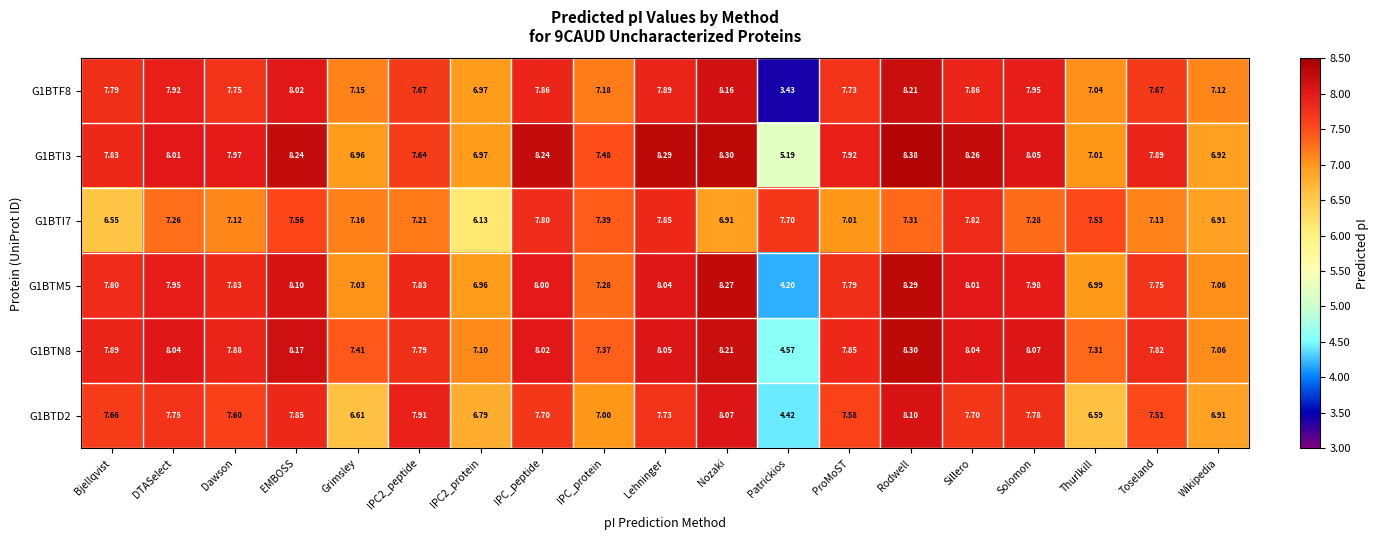

What is the spread (max minus min) of values at Nozaki?

1.4